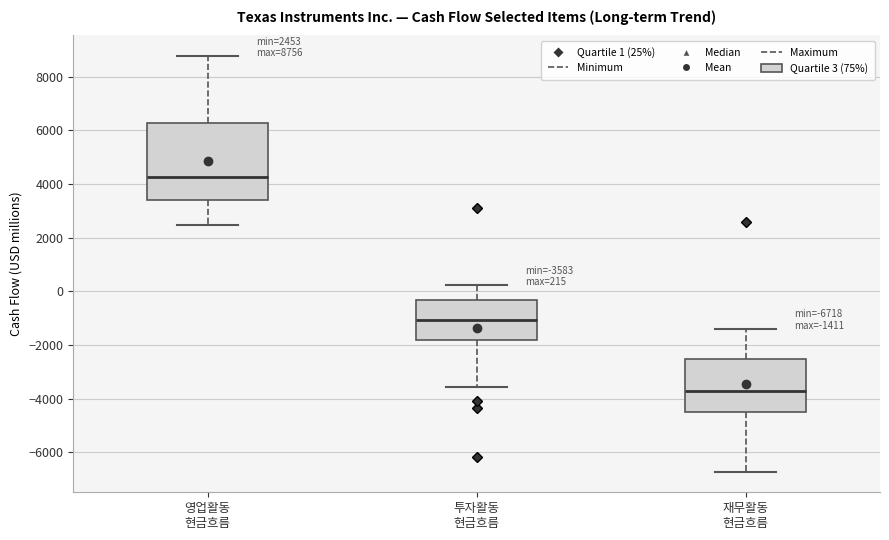

Which box is the tallest, from its lower edge to its upper edge?

영업활동 현금흐름